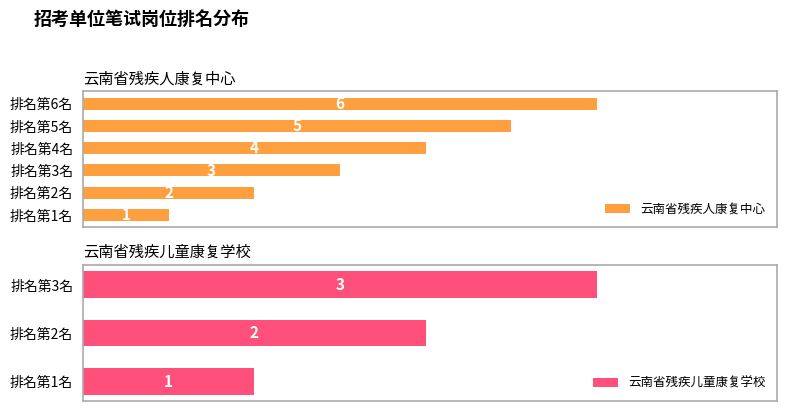

Where is 云南省残疾人康复中心 nearest to the value 3?

排名第3名